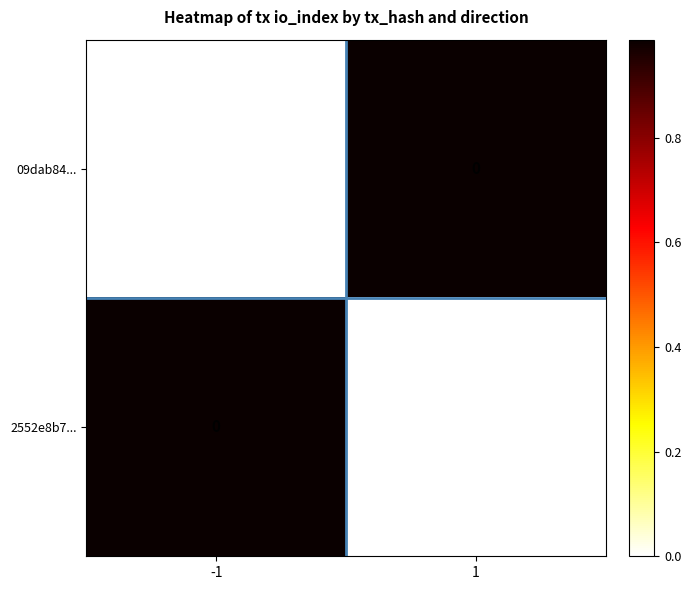

What is the total value across all series at -1?

236